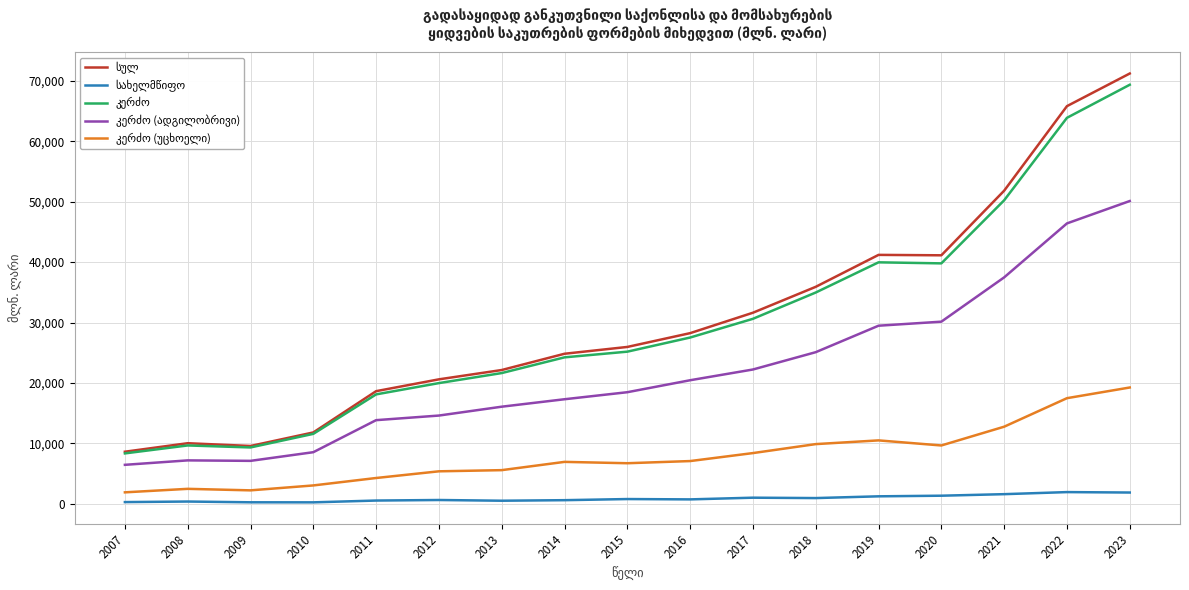

What is the greatest value displayed?

71211.6